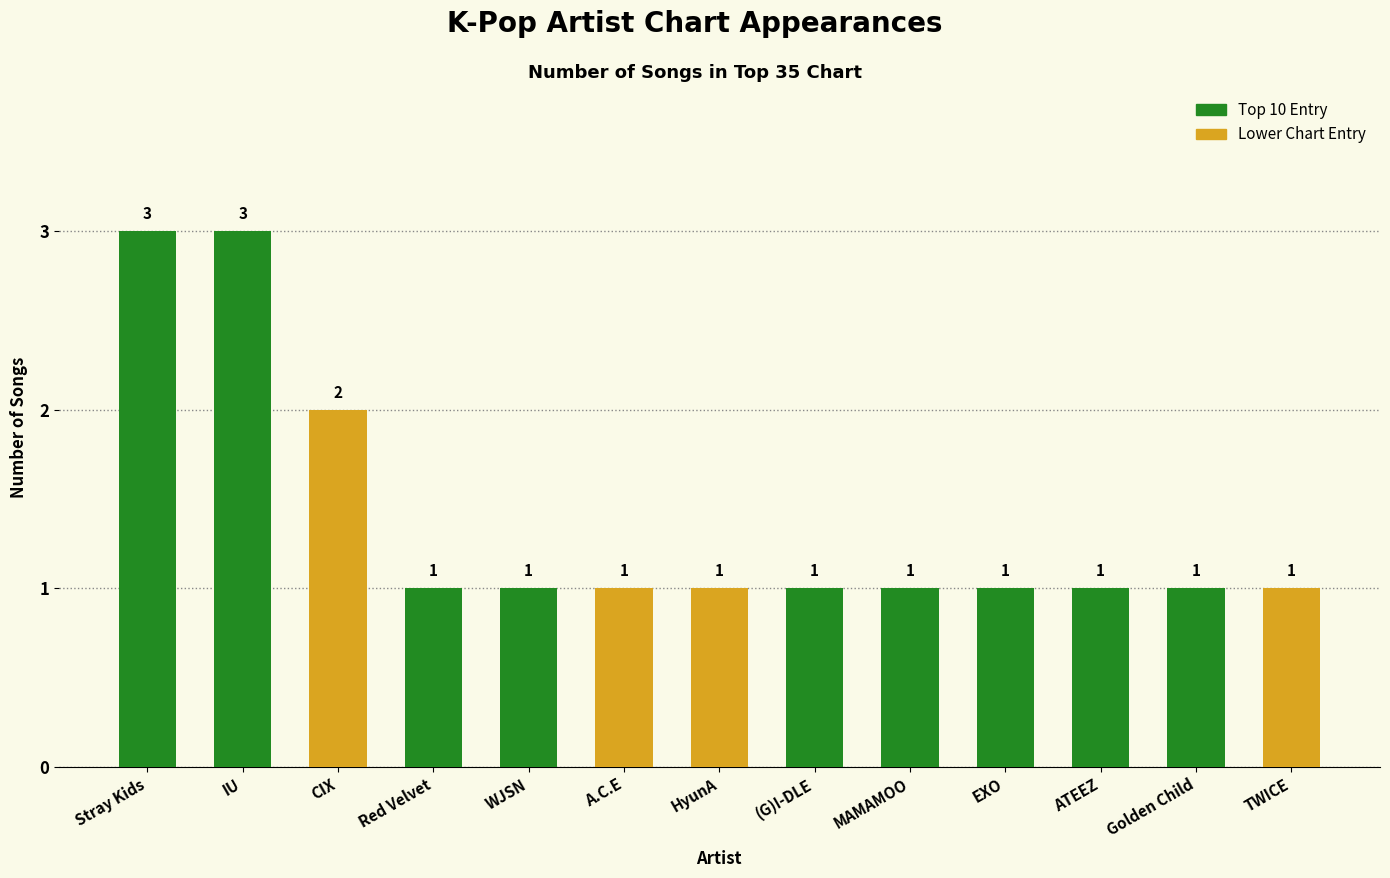

Reading left to right, list all the values displayed in this chart.

Stray Kids=3	IU=3	CIX=2	Red Velvet=1	WJSN=1	A.C.E=1	HyunA=1	(G)I-DLE=1	MAMAMOO=1	EXO=1	ATEEZ=1	Golden Child=1	TWICE=1